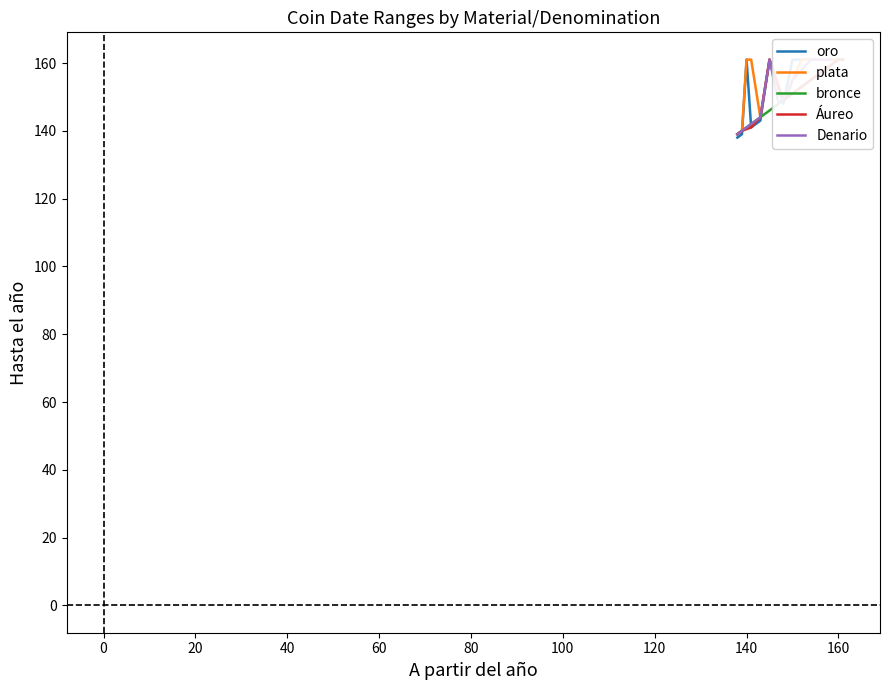

Which series has the largest range (max minus min)?

oro